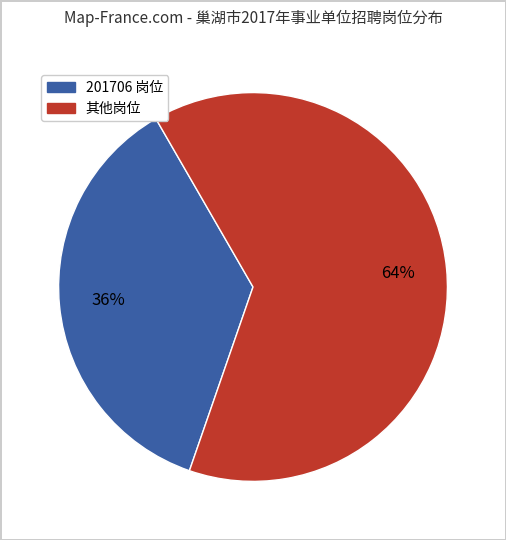

How many segments does this pie chart have?

2